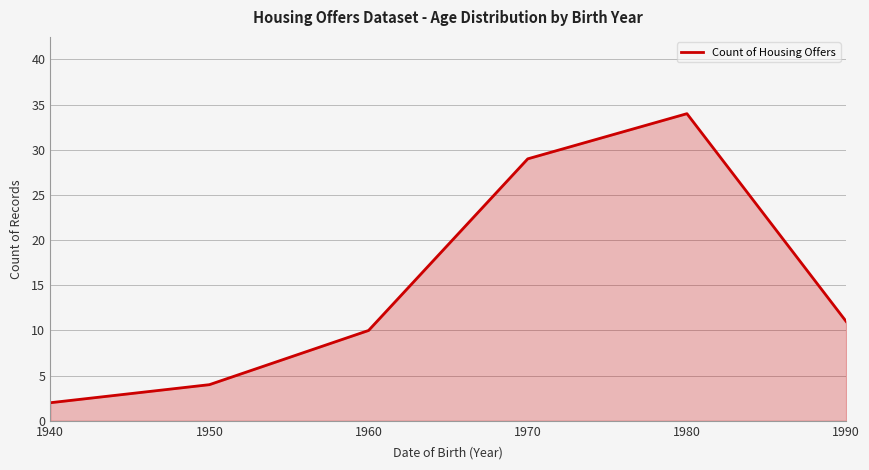

Between 1990 and 1940, which is larger?

1990